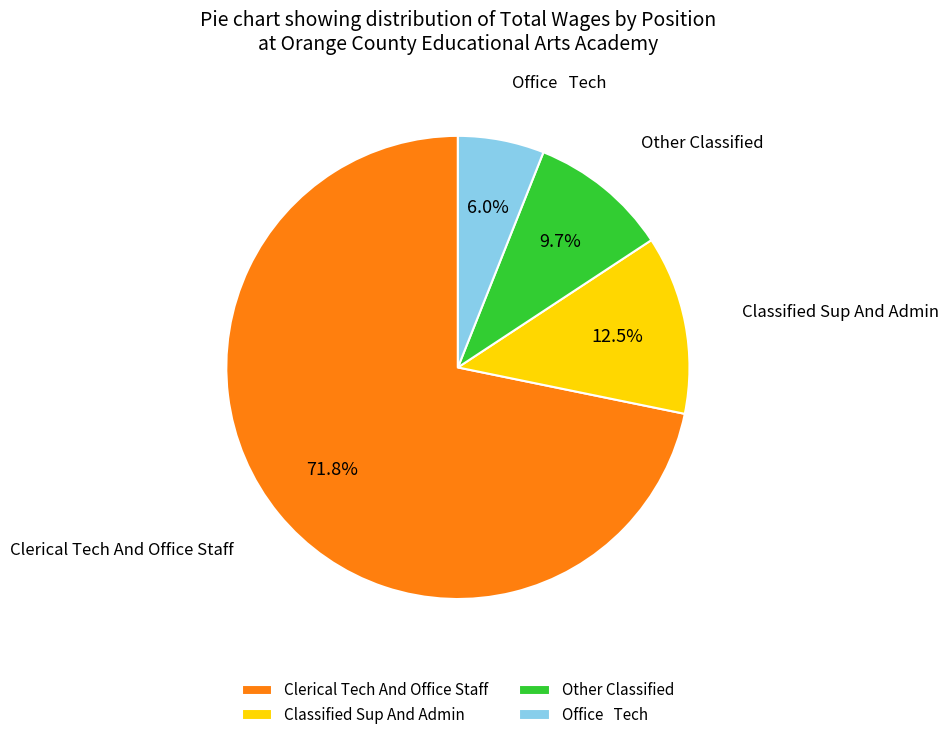

Which category accounts for the majority?

Clerical Tech And Office Staff